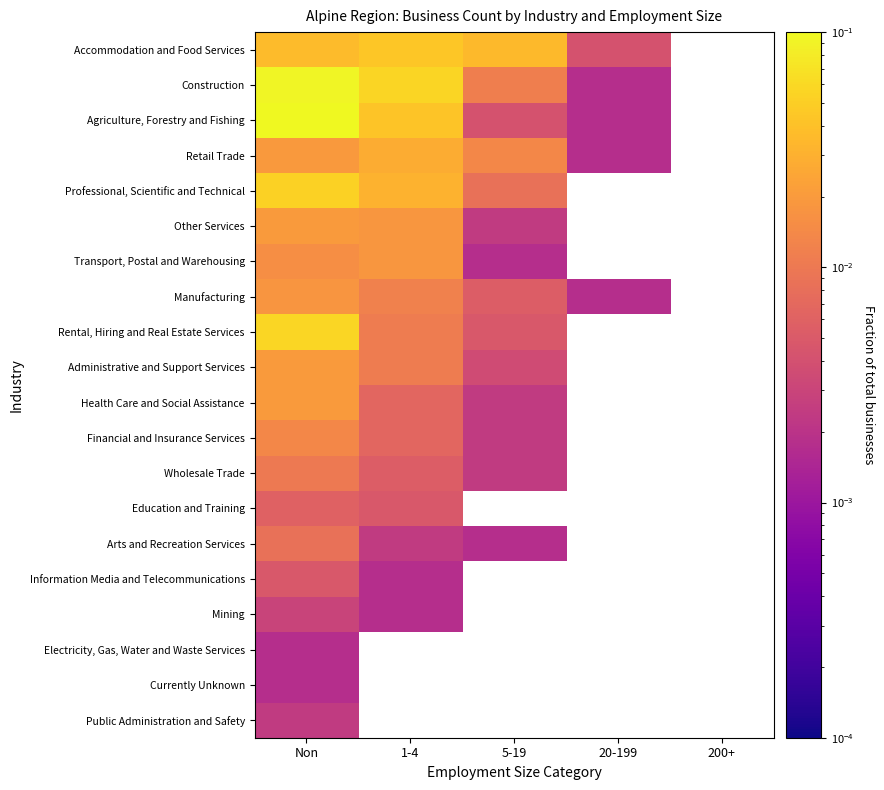

How many data points in Transport, Postal and Warehousing are above 0?

3